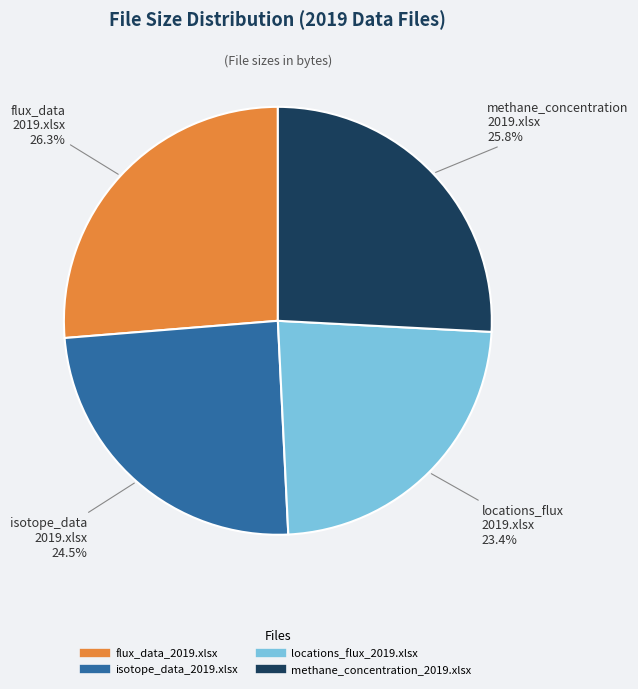

Which slice is the smallest?

locations_flux_2019.xlsx